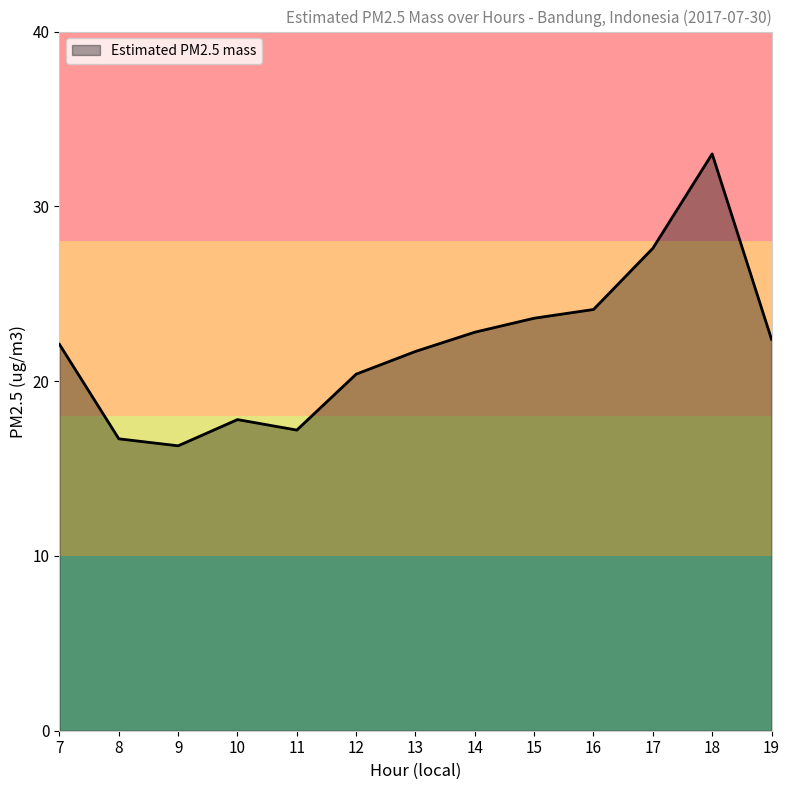

Count the number of data series in this chart.

1